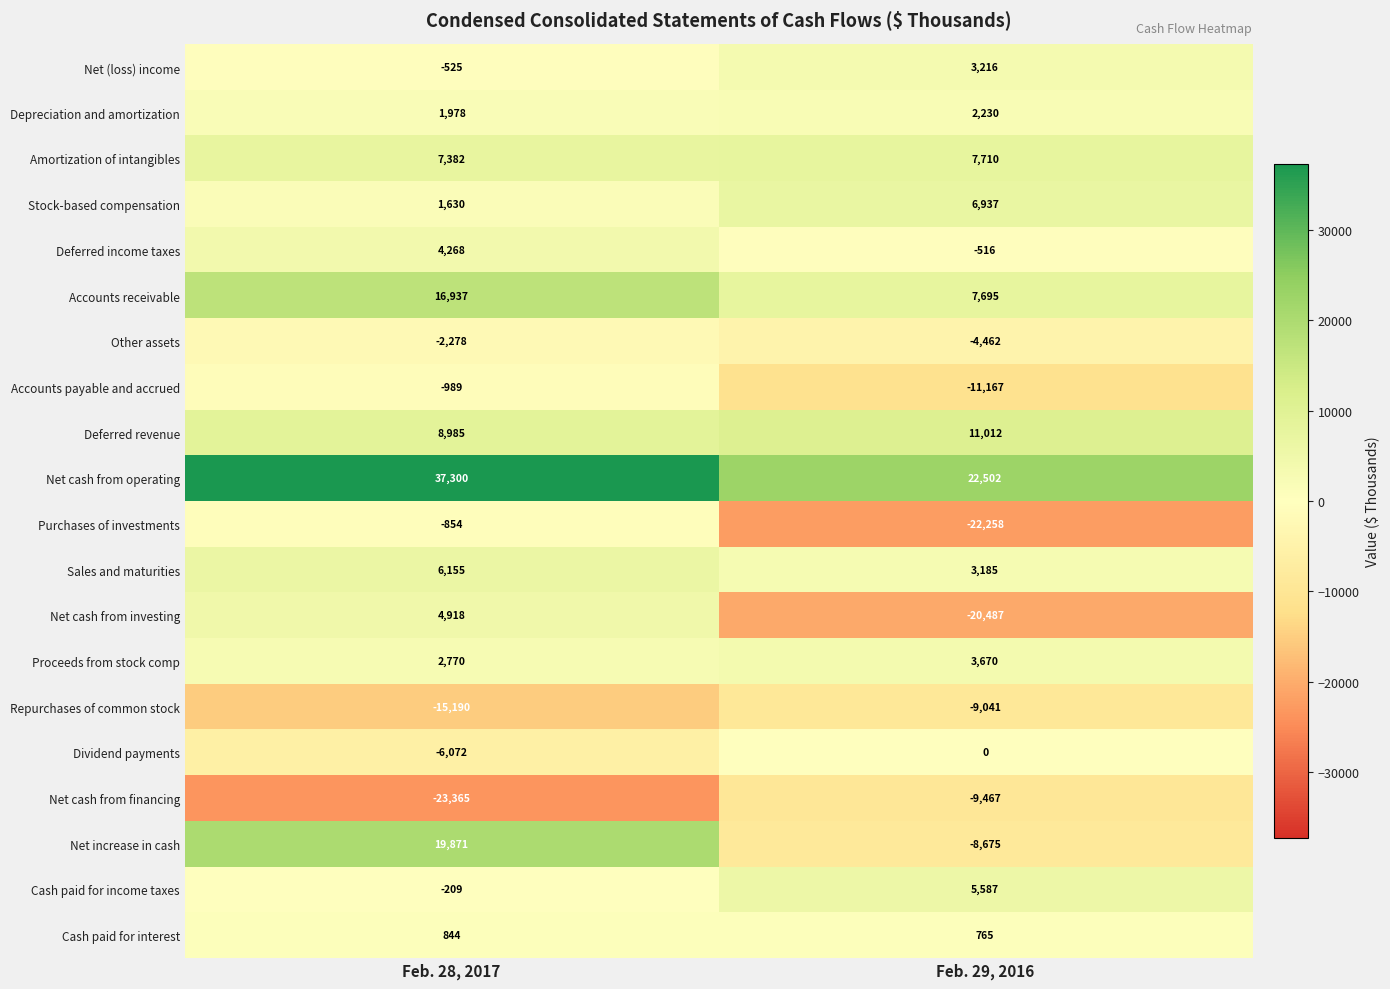

What is the total value across all series at Feb. 29, 2016?

-11564